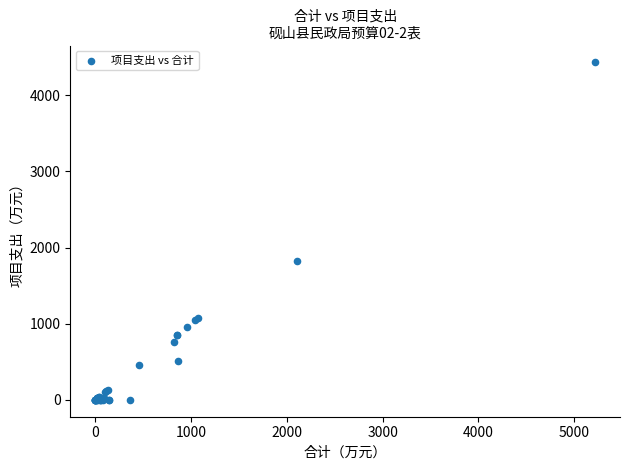

What Y value in the scatter plot is closest to 2214?

1828.8